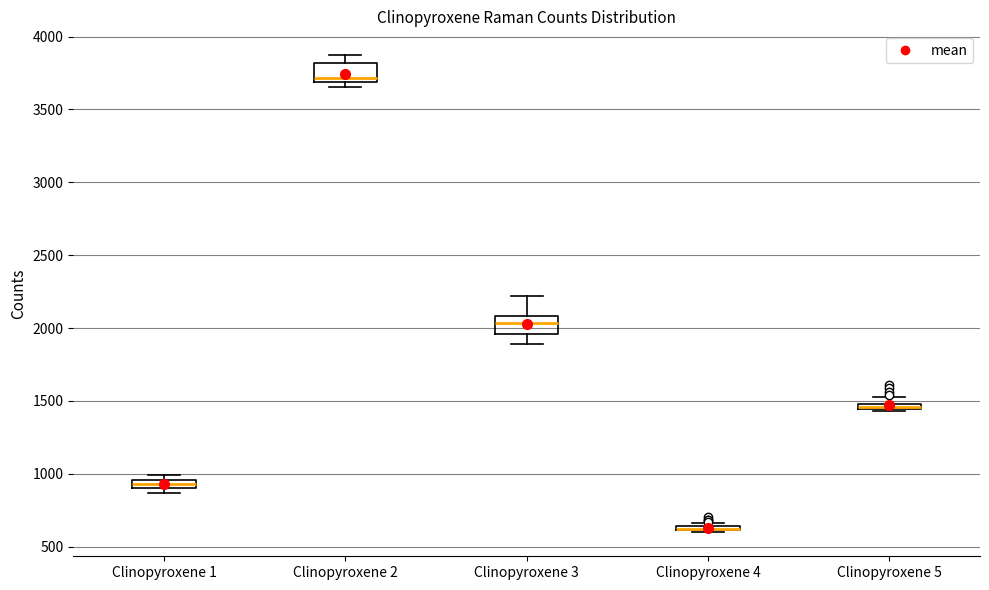

Where is the upper edge of the box for Clinopyroxene 3 on the y-axis? The values are not printed on the chart, so give them approximately, as read against the axis.

2100